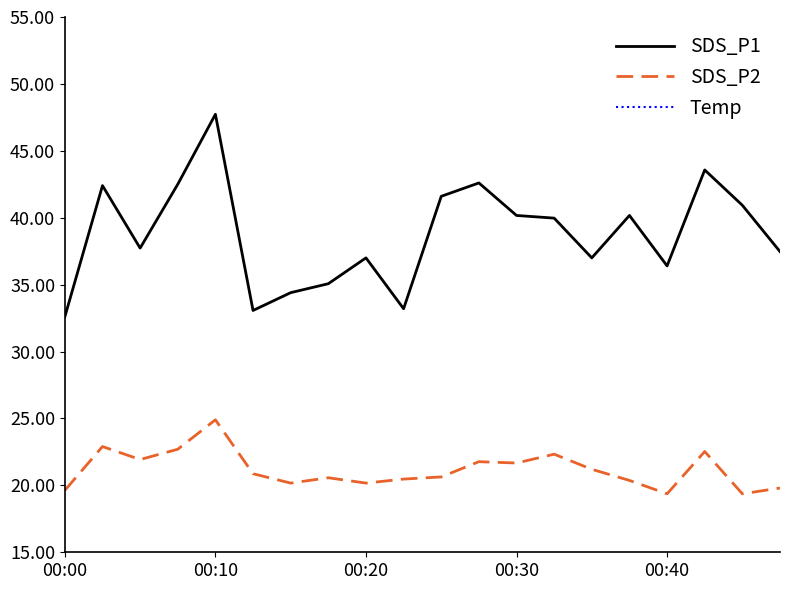

Is the value of SDS_P2 at 7 greater than the value of Temp at 17?

Yes